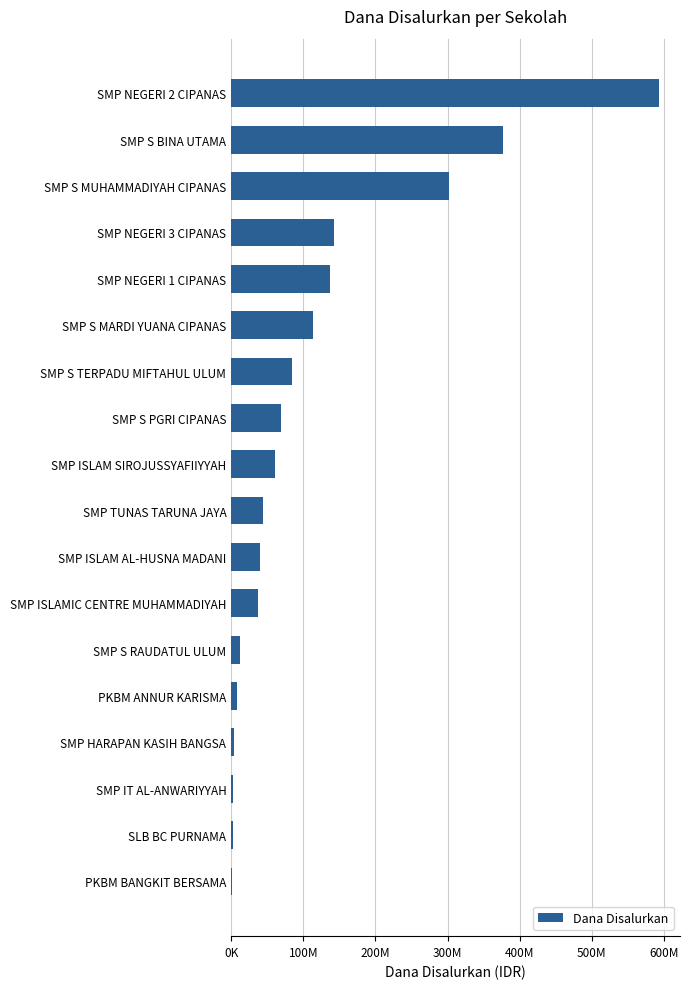

Which category has the highest value across all series?

SMP NEGERI 2 CIPANAS